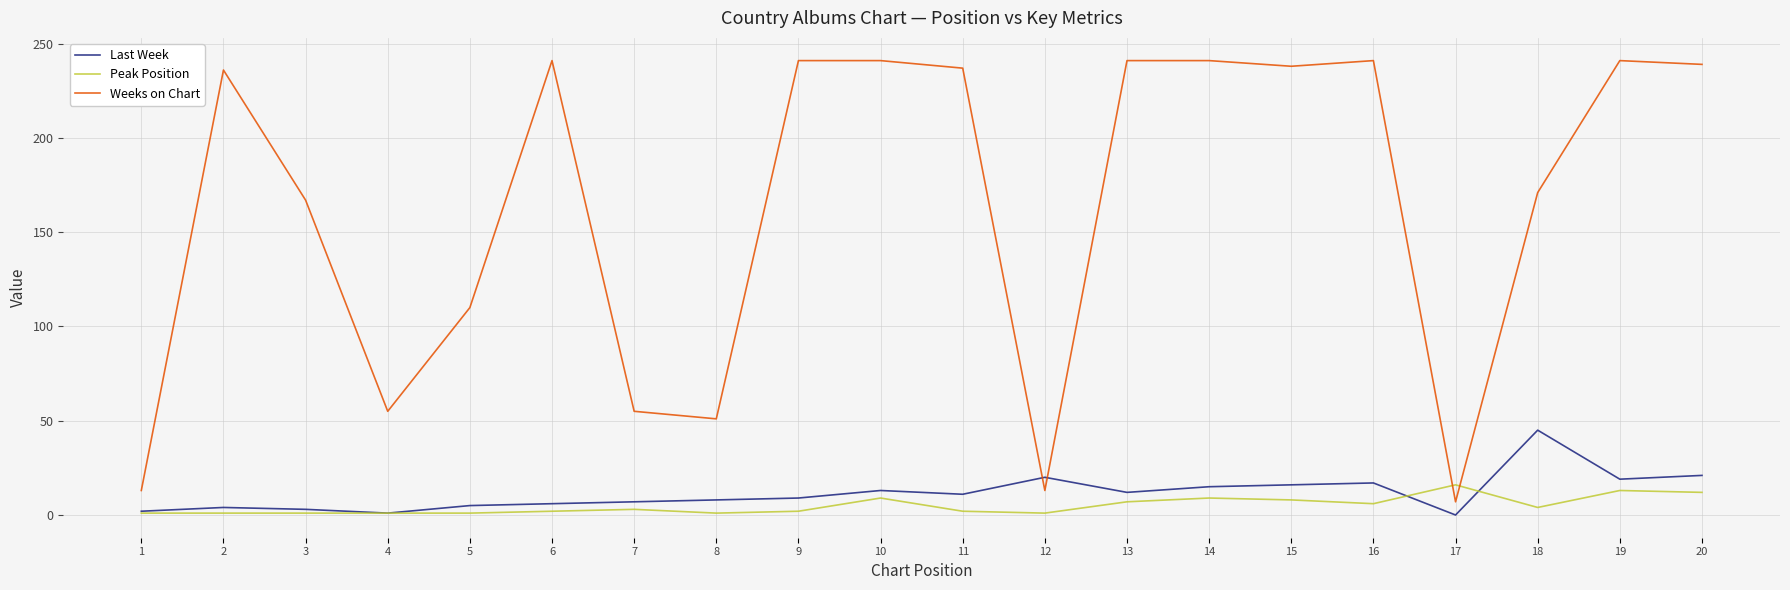

What is the highest value of the Weeks on Chart series?

241